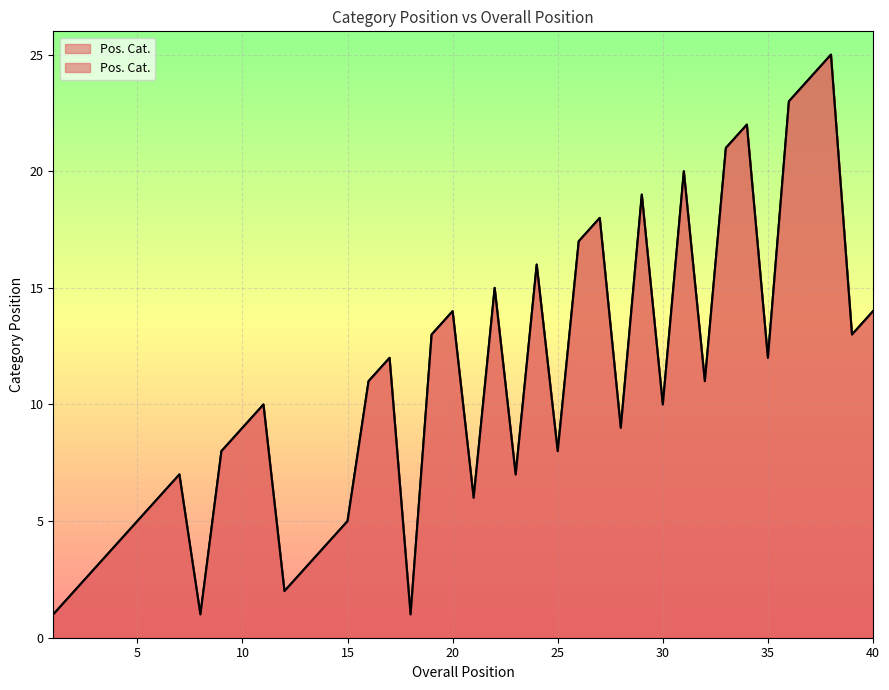

What is the maximum value shown in the chart?

25